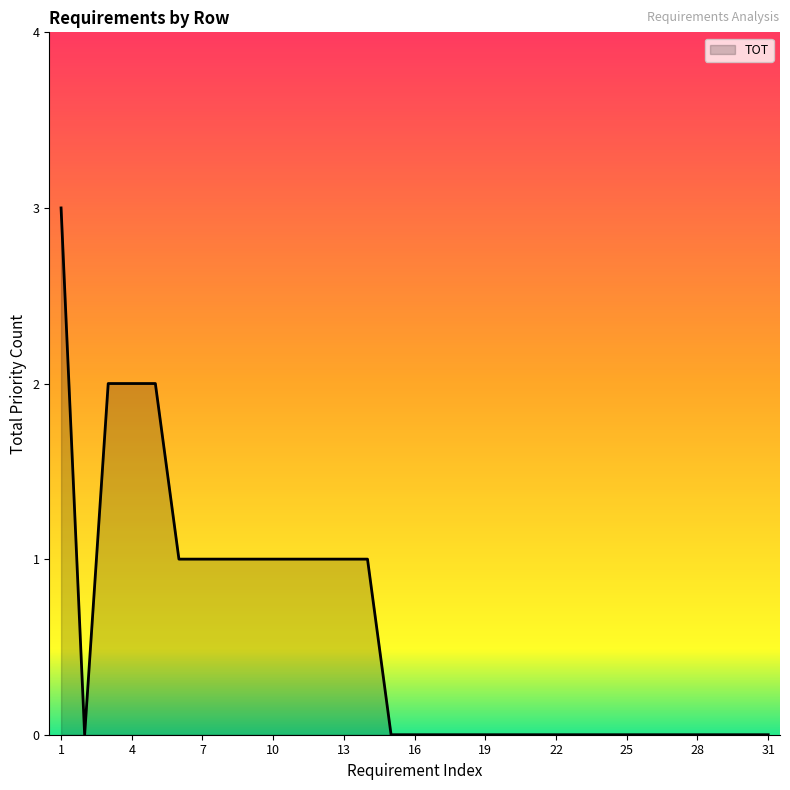

What is the difference between the maximum and minimum values?

3